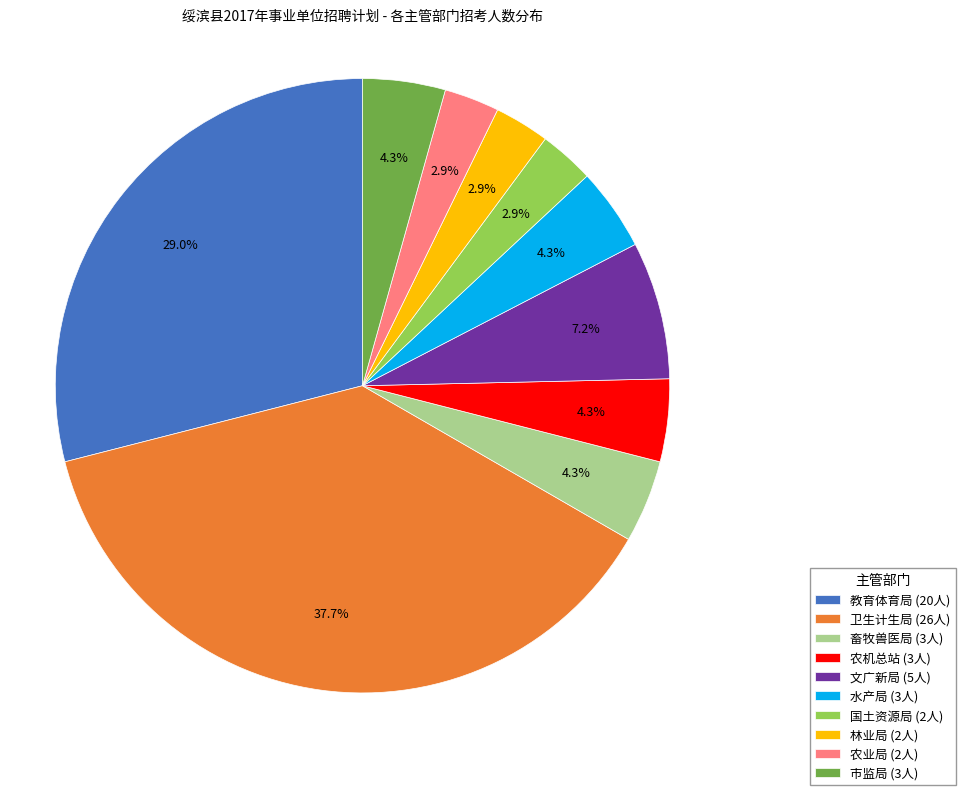

Is there any slice that represents more than half of the pie?

No